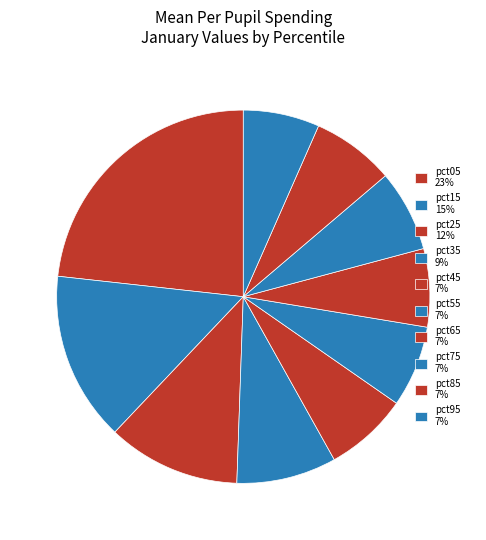

What is the smallest slice in the pie chart?

pct95